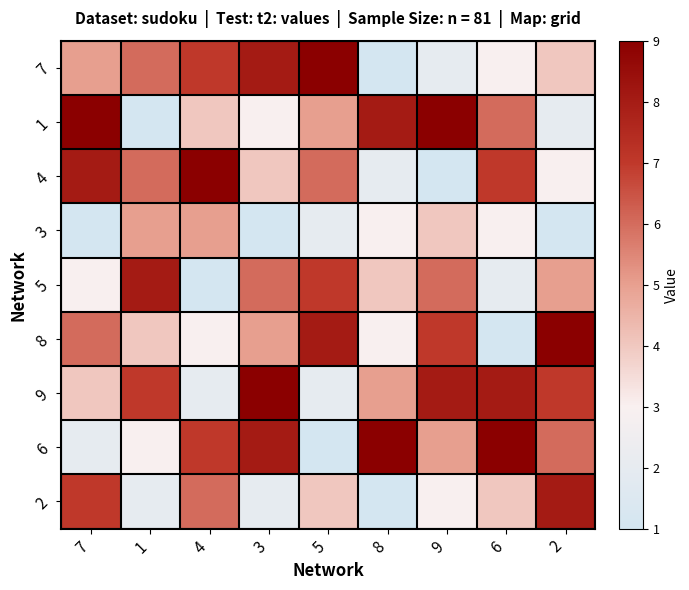

How many data points does each series have?

9